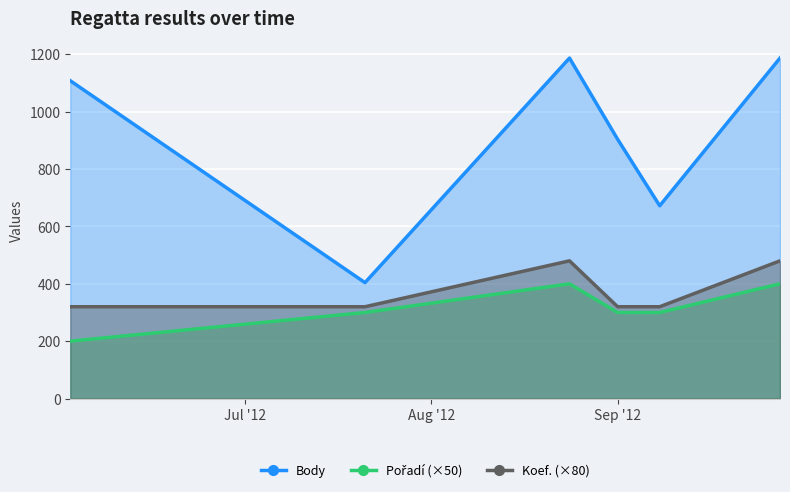

Is the value of Koef. at 2012-09-01 greater than the value of Body at 2012-07-21?

No